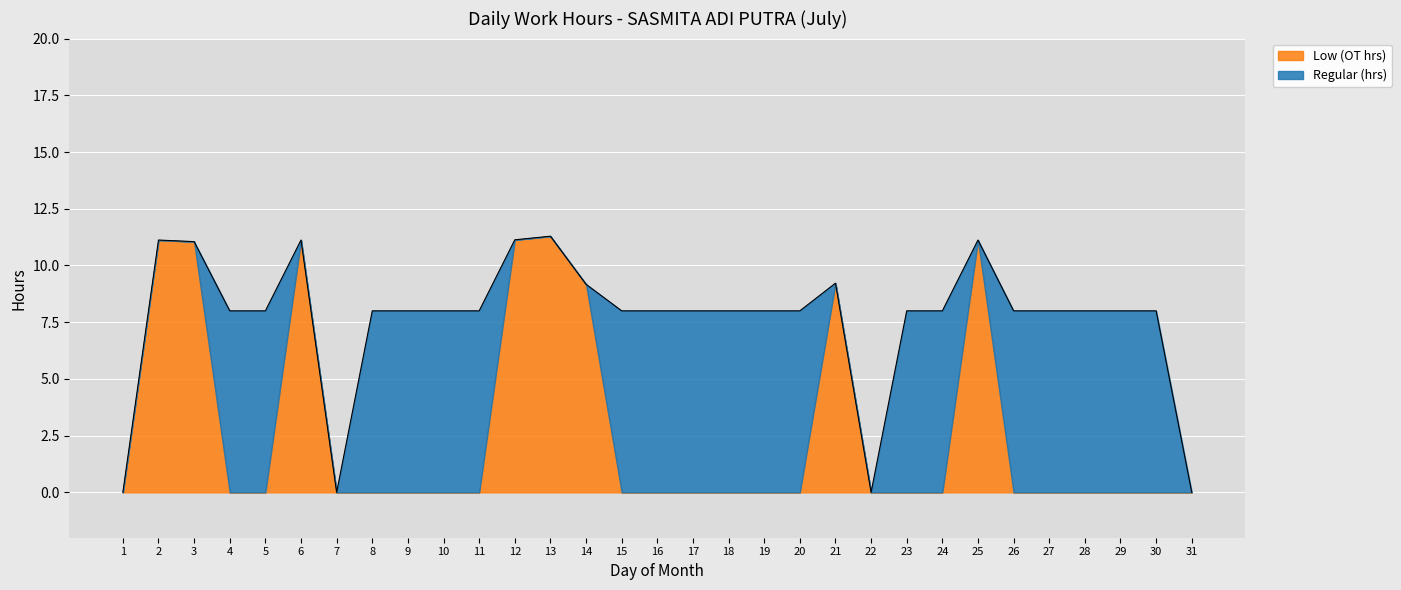

At which label does Regular (hrs) reach its peak?

4